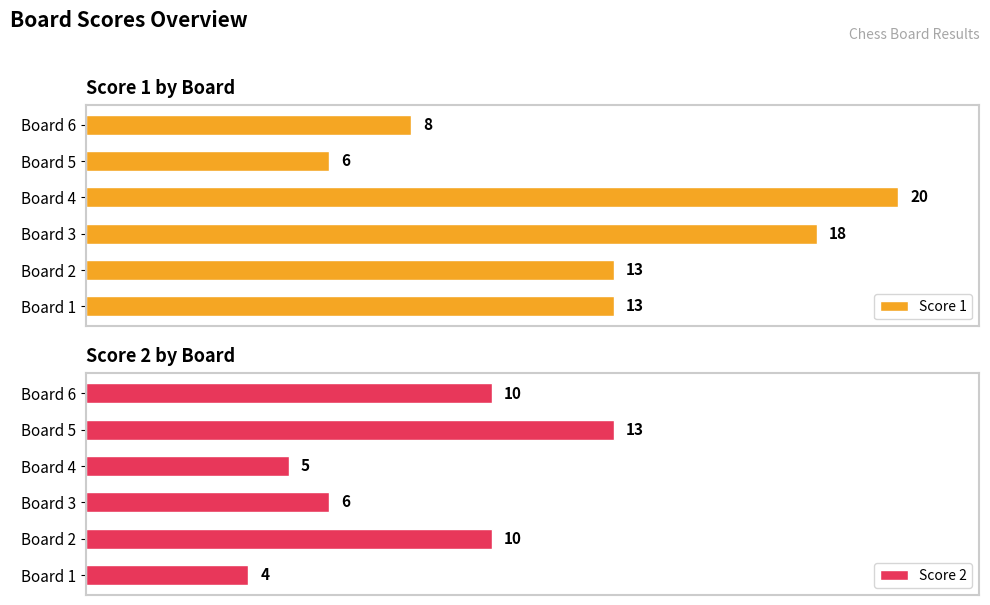

What is the maximum value shown in the chart?

20